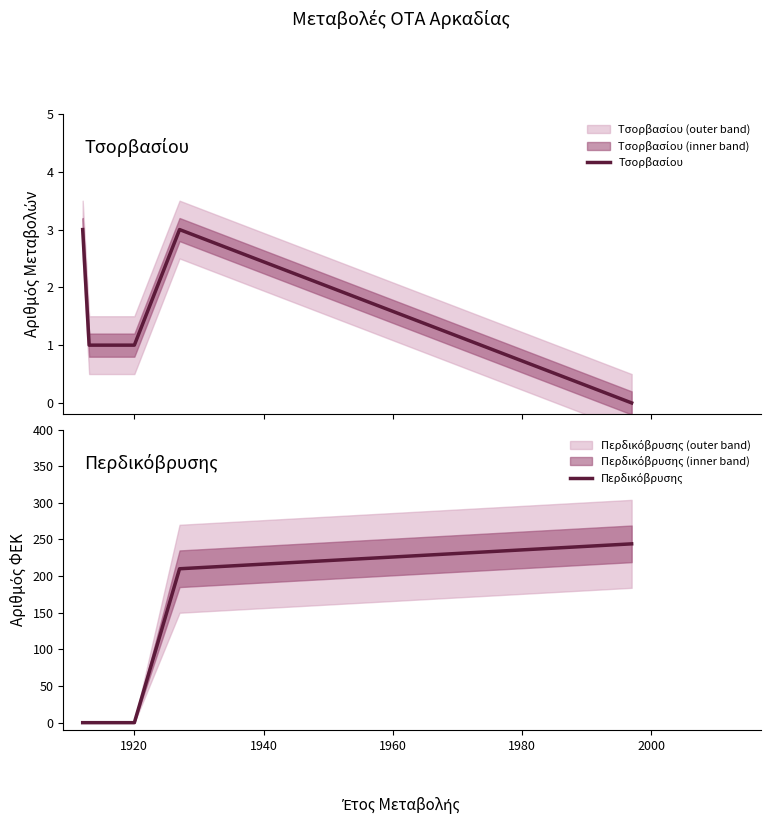

List the series in order of their peak value, highest first.

Περδικόβρυσης, Τσορβασίου